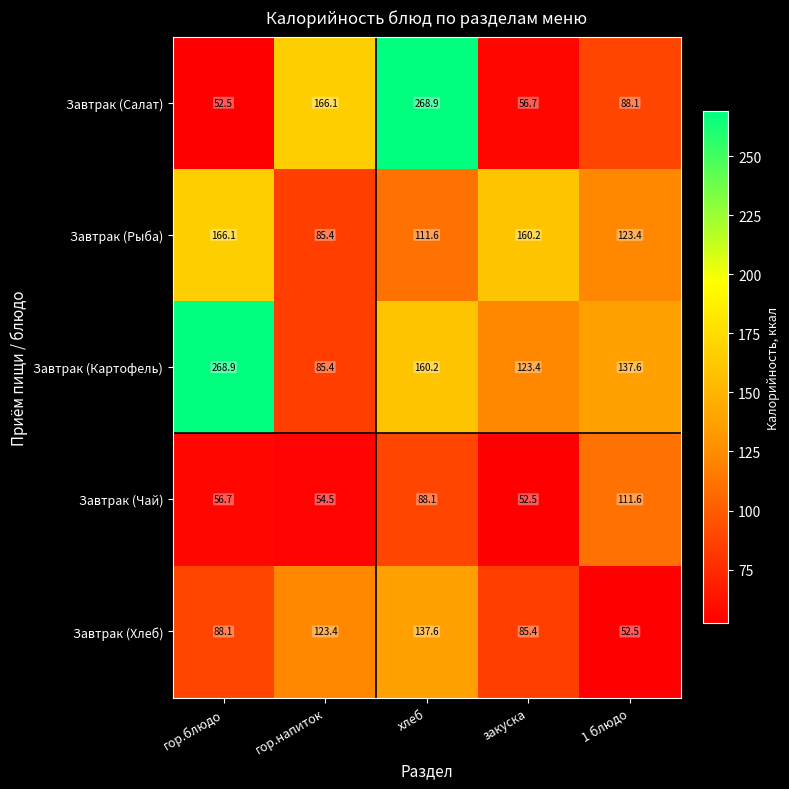

What is the sum of the Завтрак (Салат) values at гор.блюдо and гор.напиток?

218.6